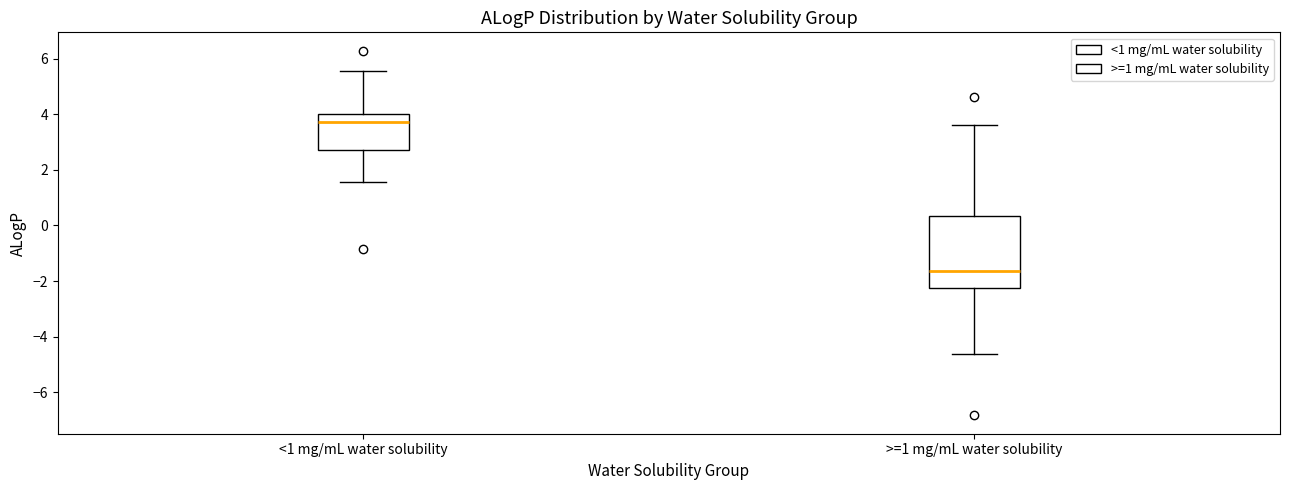

Reading left to right, transcribe this box plot: for each box, give where its median line is, the range the box spans, and where its two whiskers end, as read against the y-axis. The values are not printed on the chart, so give them approximately, as read against the axis.

<1 mg/mL water solubility: median 3.8, box 2.8 to 4.0, whiskers 1.6 to 5.6
>=1 mg/mL water solubility: median -1.6, box -2.2 to 0.4, whiskers -4.6 to 3.6